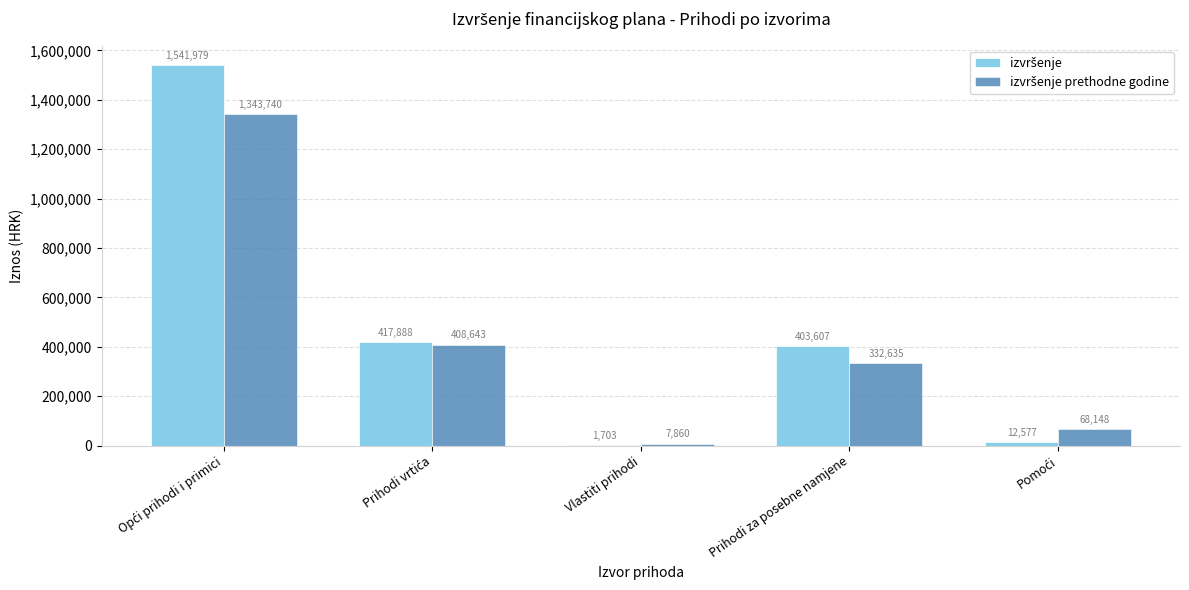

Count the number of categories in the chart.

5